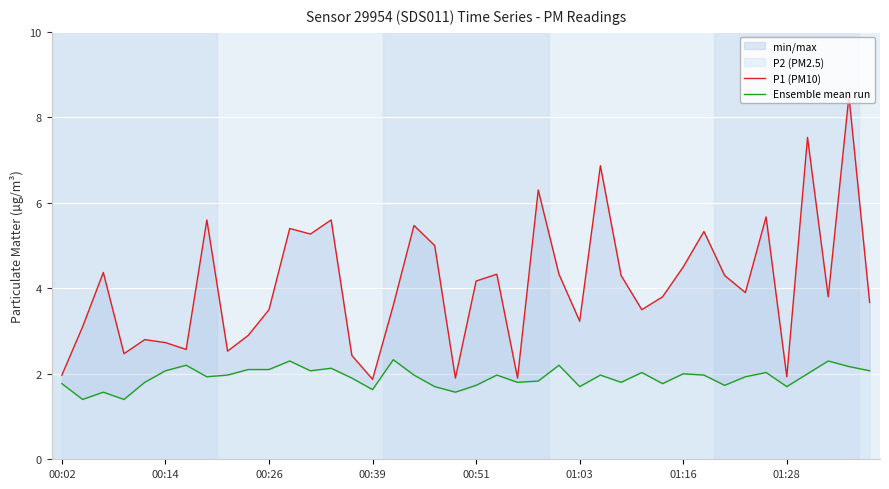

True or false: Ensemble mean run and P1 (PM10) cross at least once.

False